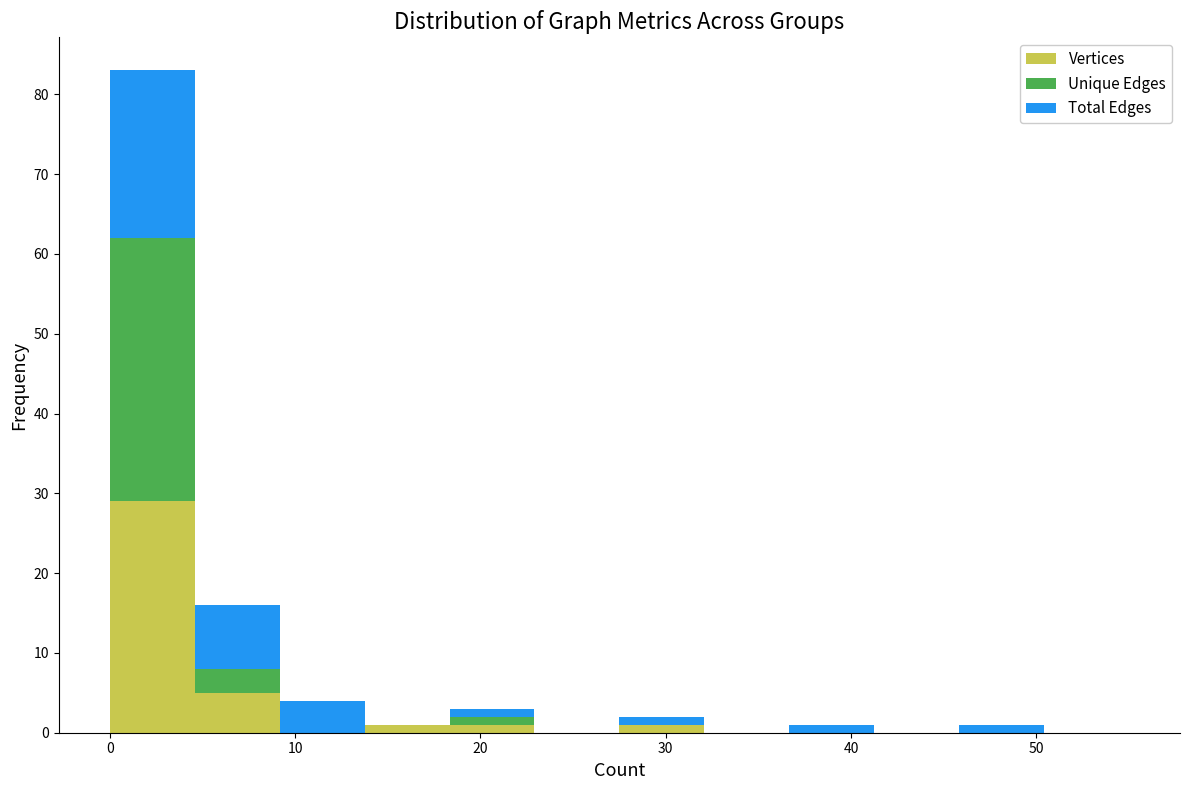

What is the total height of the stacked bar covering 37 to 41 on the x-axis? Neither the bar edges nor the heights are printed on the chart, so give them approximately, as read against the axes.

1